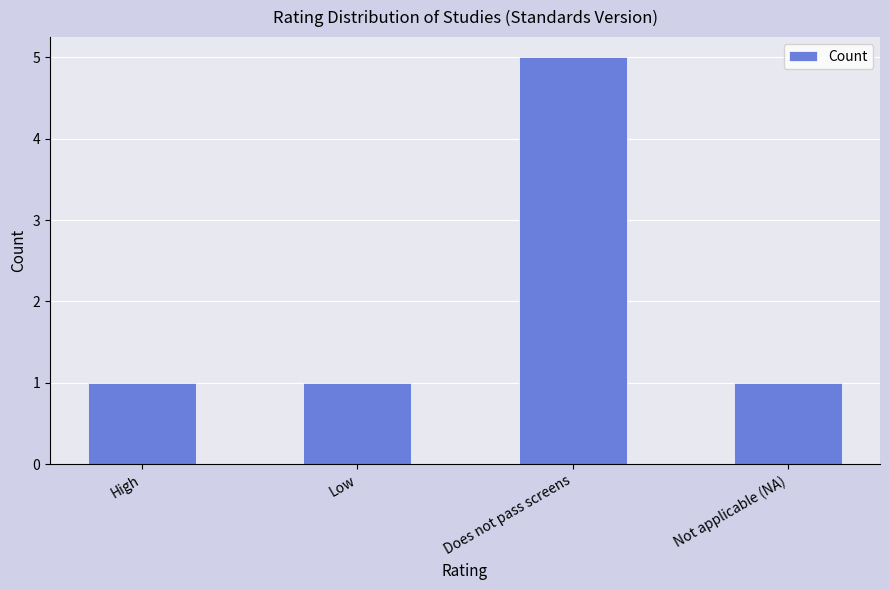

What is the label of the 2nd bar from the right?

Does not pass screens